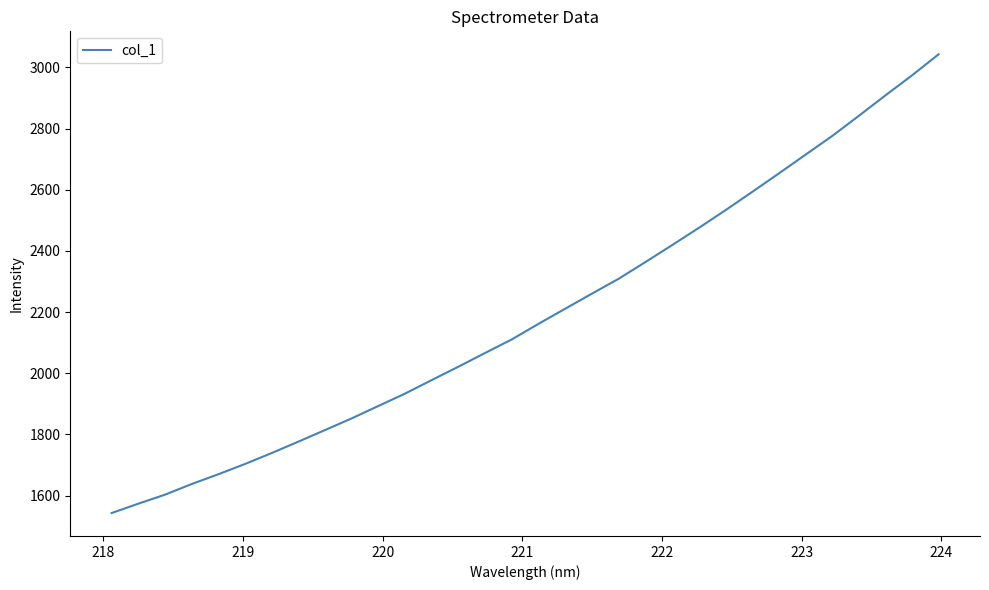

What is the minimum value shown in the chart?

1543.1